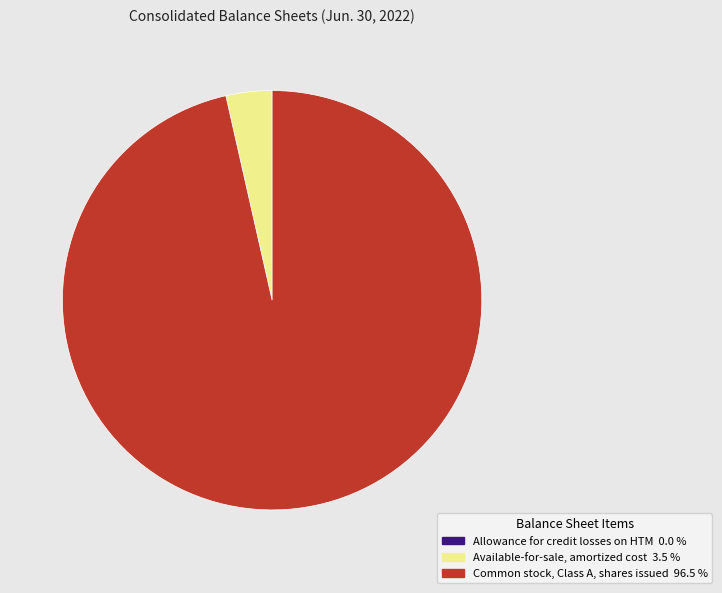

What is the largest slice in the pie chart?

Common stock, Class A, shares issued